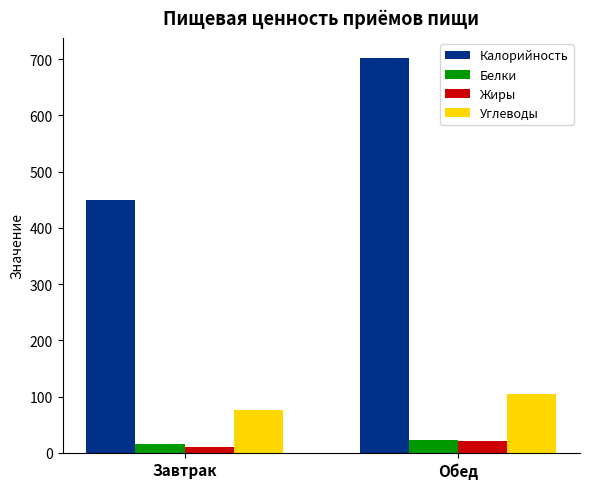

At which label does Калорийность reach its peak?

Обед